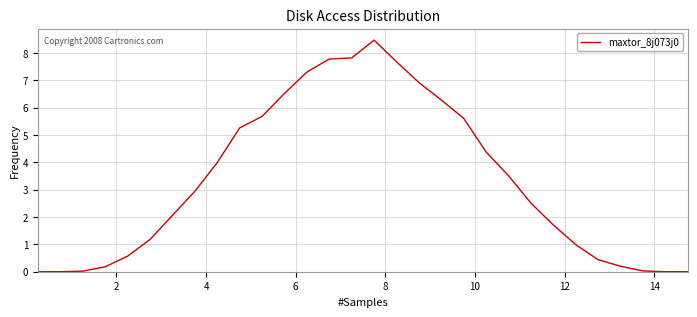

What is the difference between the maximum and minimum values?

8.5